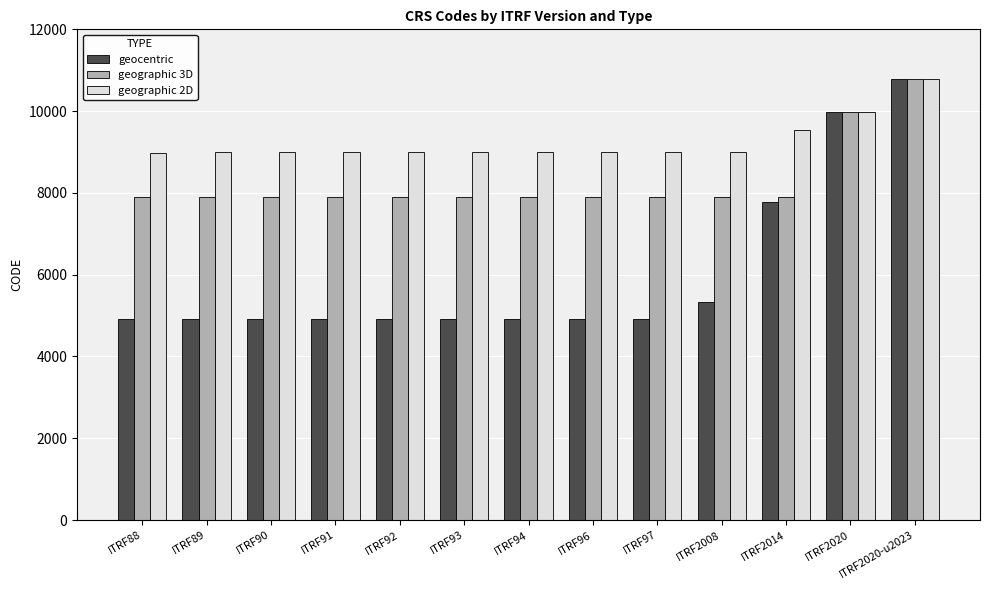

List the series in order of their overall mean, highest first.

geographic 2D, geographic 3D, geocentric